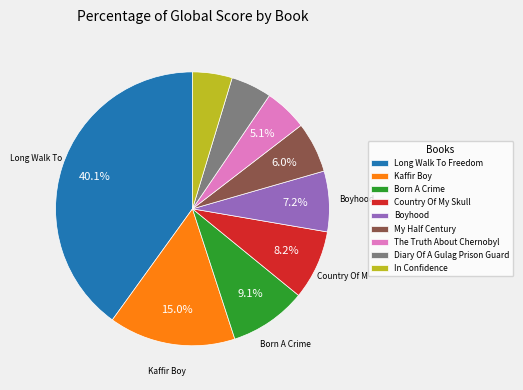

How many slices are in this pie chart?

9